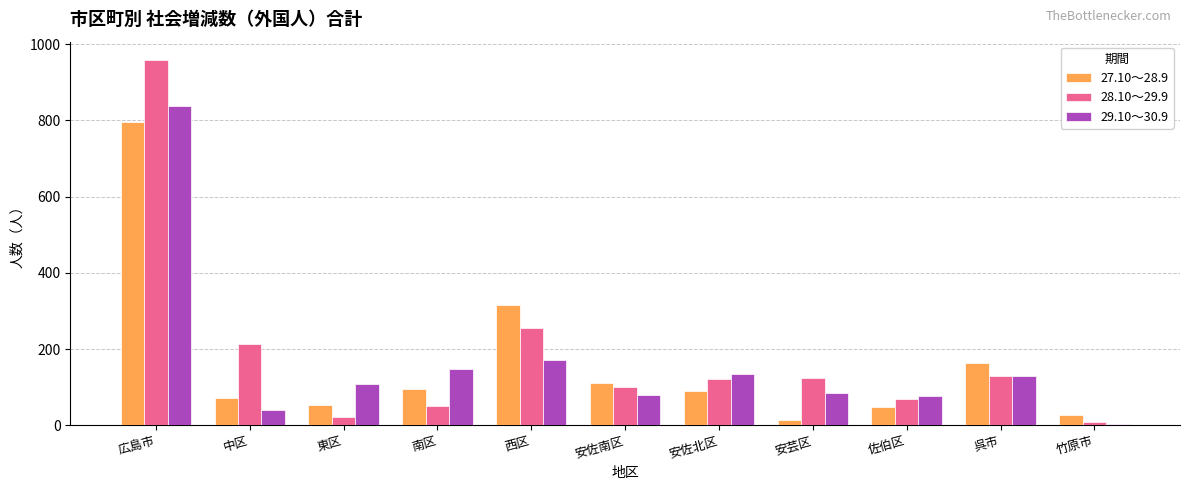

What are all the series names shown in the legend?

27.10～28.9, 28.10～29.9, 29.10～30.9